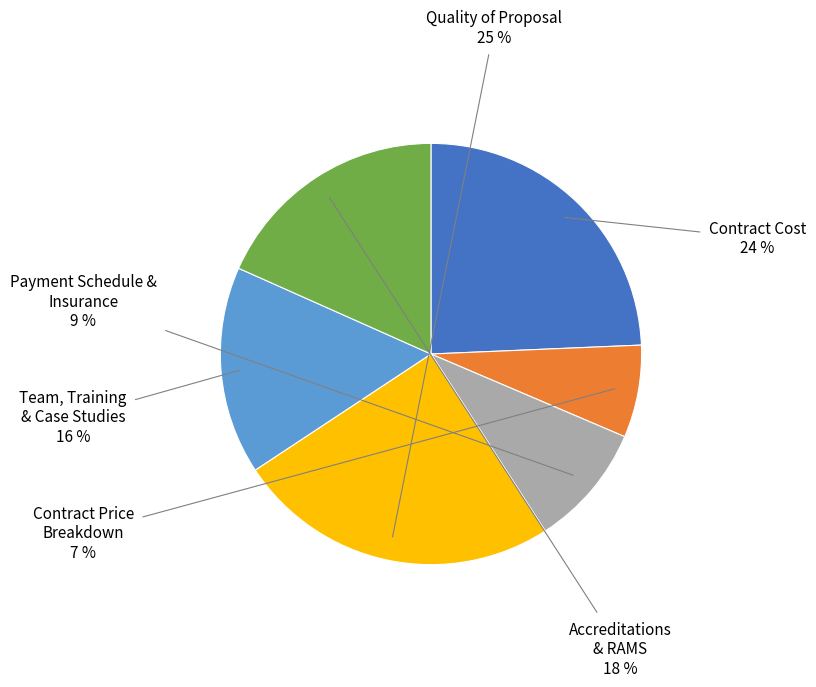

To the nearest percent, what percentage of the pie is Quality of Proposal?

25%